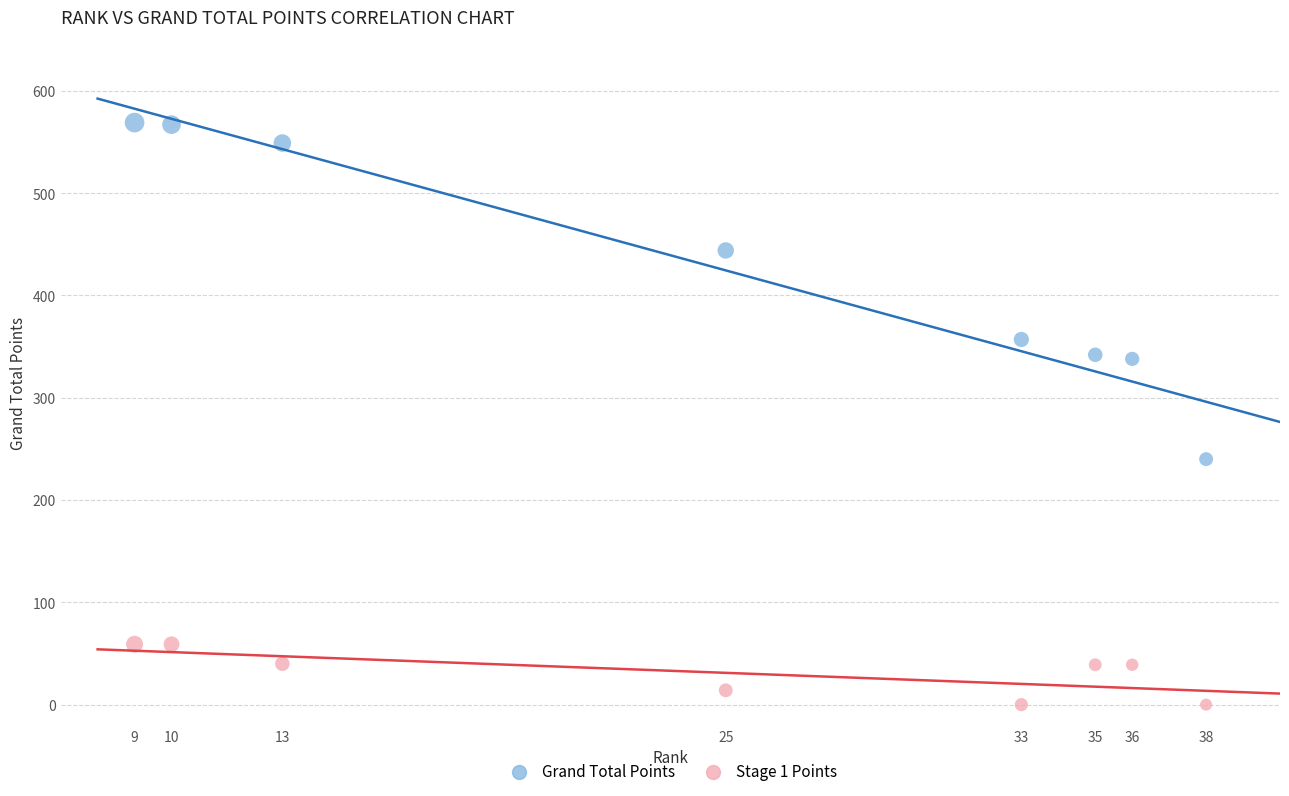

What is the X range (max minus min) for the scatter plot?

29